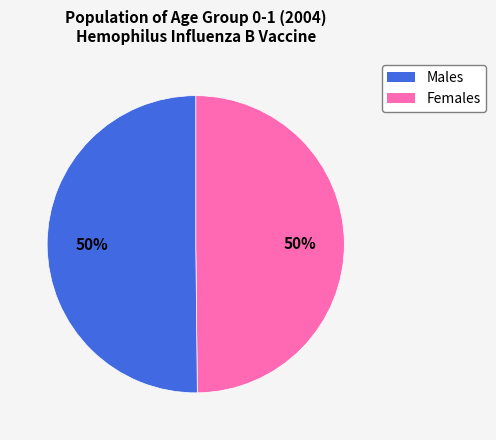

To the nearest percent, what is the average slice percentage?

50%